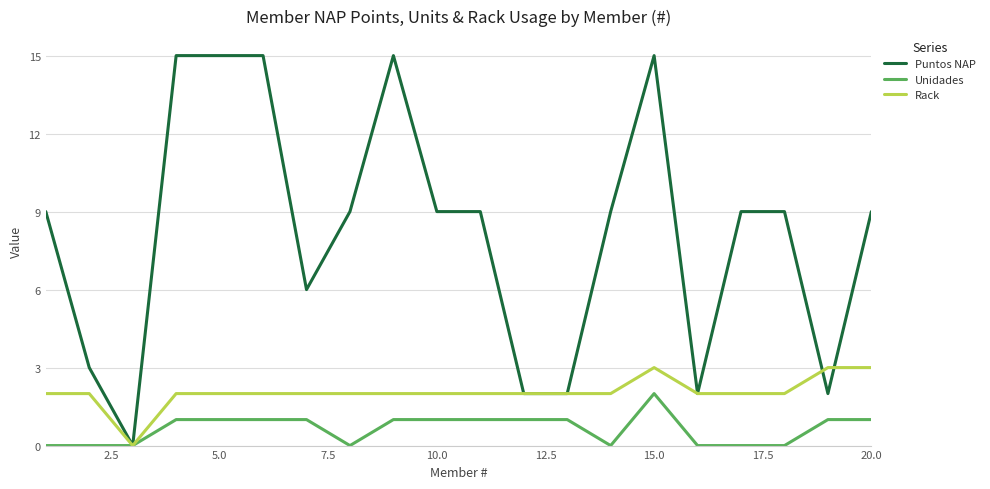

Which series has the widest spread of values?

Puntos NAP